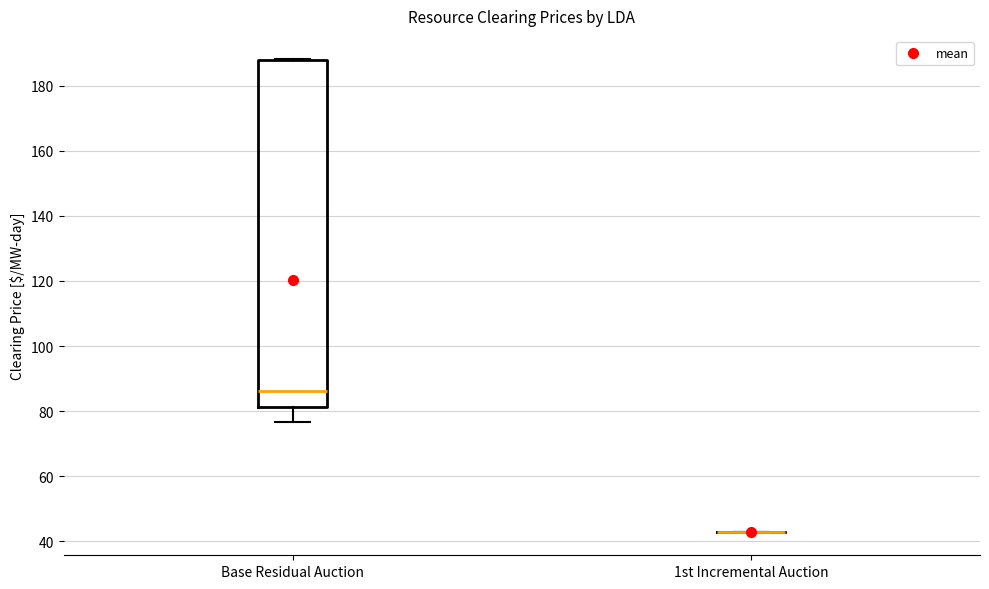

Reading left to right, read every box against the y-axis: the position of its median line, the range the box covers, and the ends of its whiskers. The values are not printed on the chart, so give them approximately, as read against the axis.

Base Residual Auction: median 86, box 82 to 188, whiskers 76 to 188
1st Incremental Auction: box collapsed to a line at 42, whiskers 42 to 42